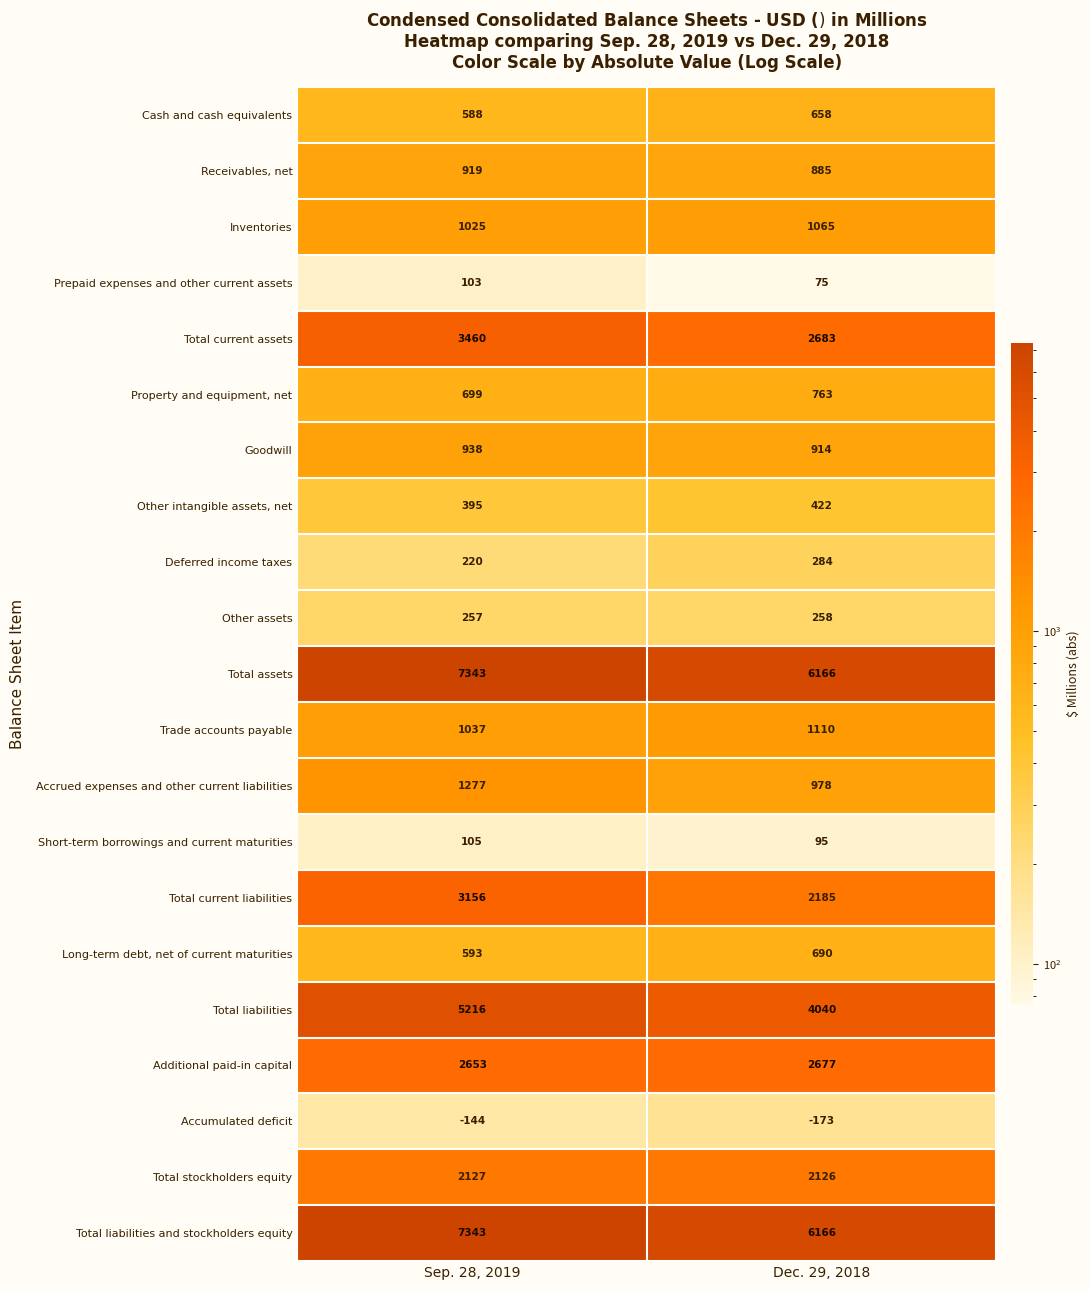

Count the Total liabilities and stockholders equity values in the range 6166 to 7343.

2